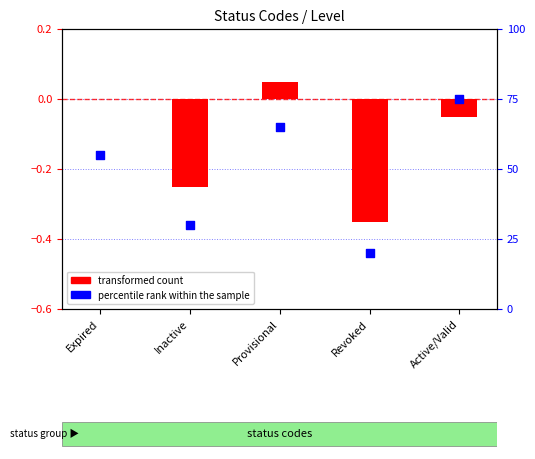

Which series has the largest total across all categories?

percentile rank within the sample